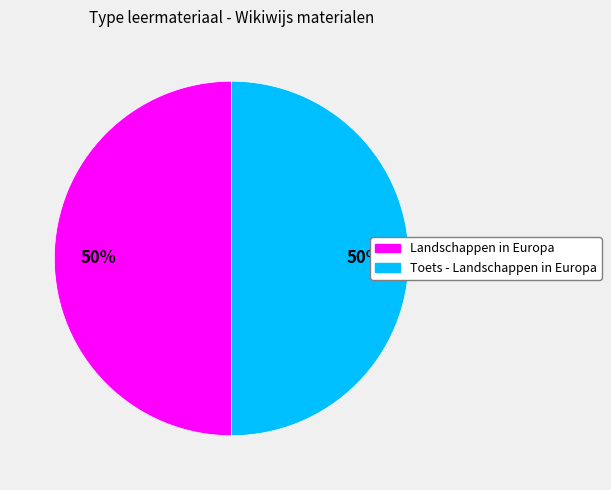

Approximately how many times larger is the value at Landschappen in Europa compared to Toets - Landschappen in Europa?

1.0